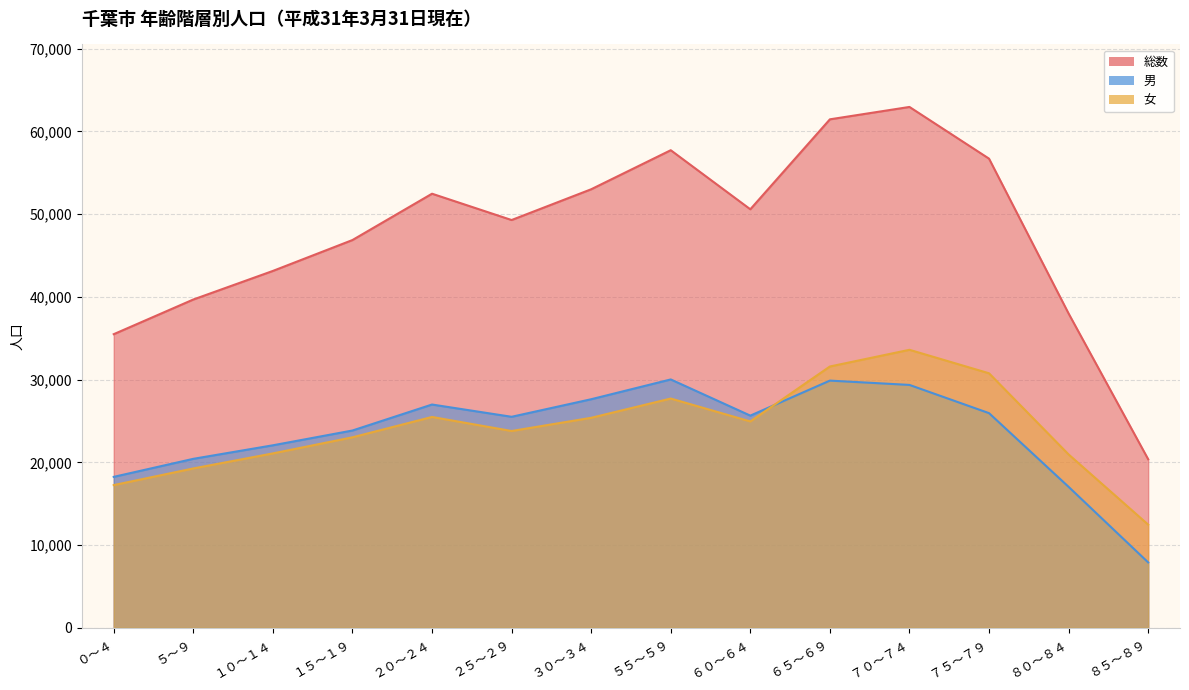

What is the label of the 6th point from the right?

６０～６４